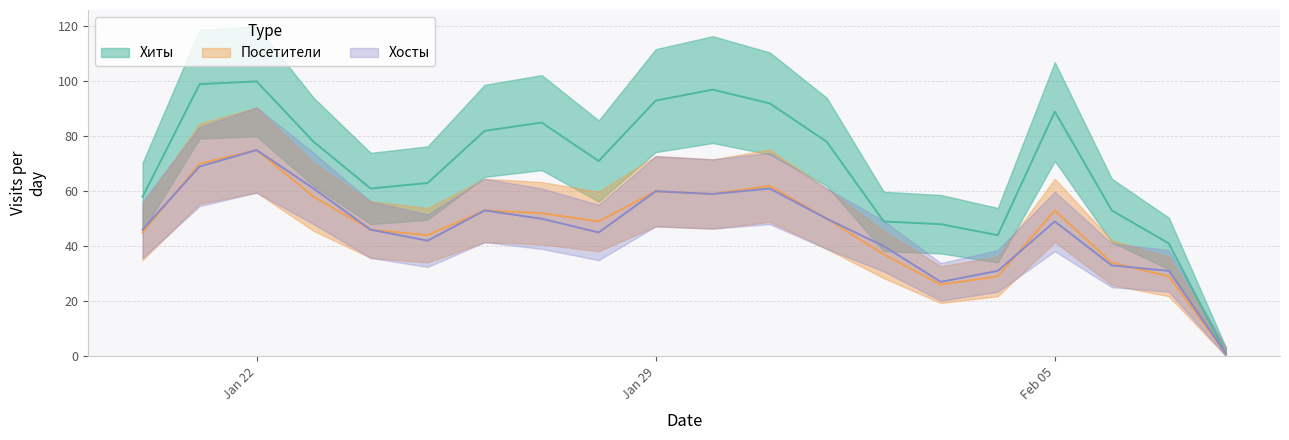

What is the maximum value for Посетители?

75